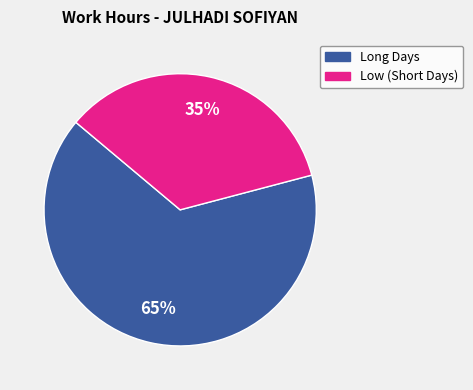

Combined, do Long Days and Low (Short Days) account for over 50%?

Yes